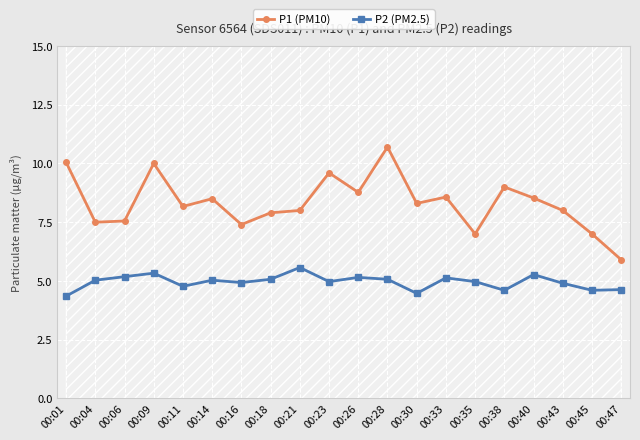

In P1 (PM10), how many points are higher than both neighbors (excluding endpoints)?

6